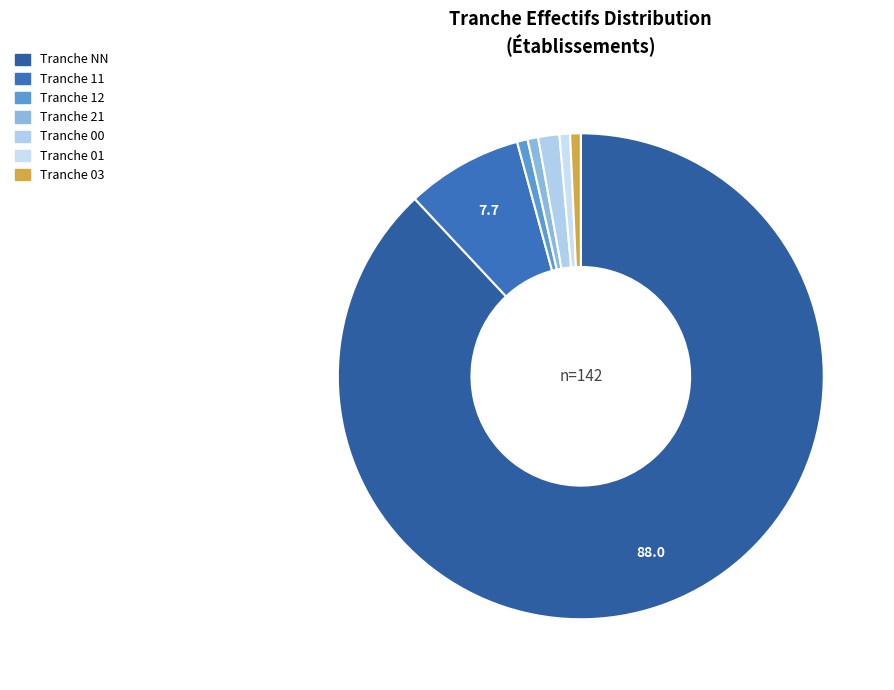

How many segments does this pie chart have?

7